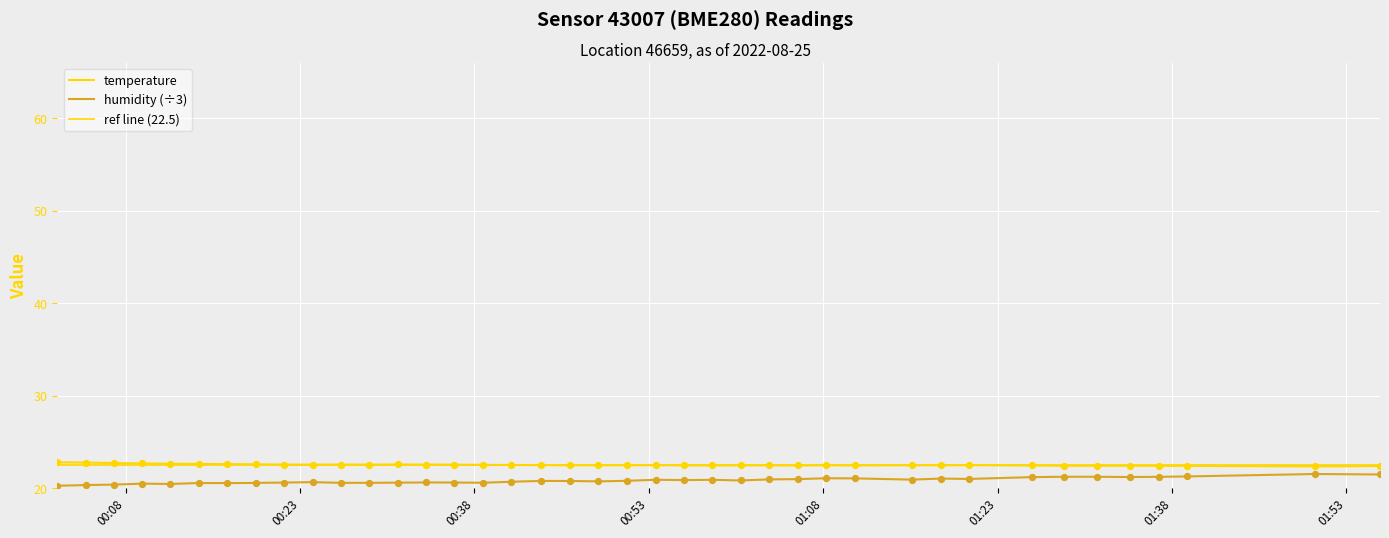

Which series has the largest total across all categories?

temperature